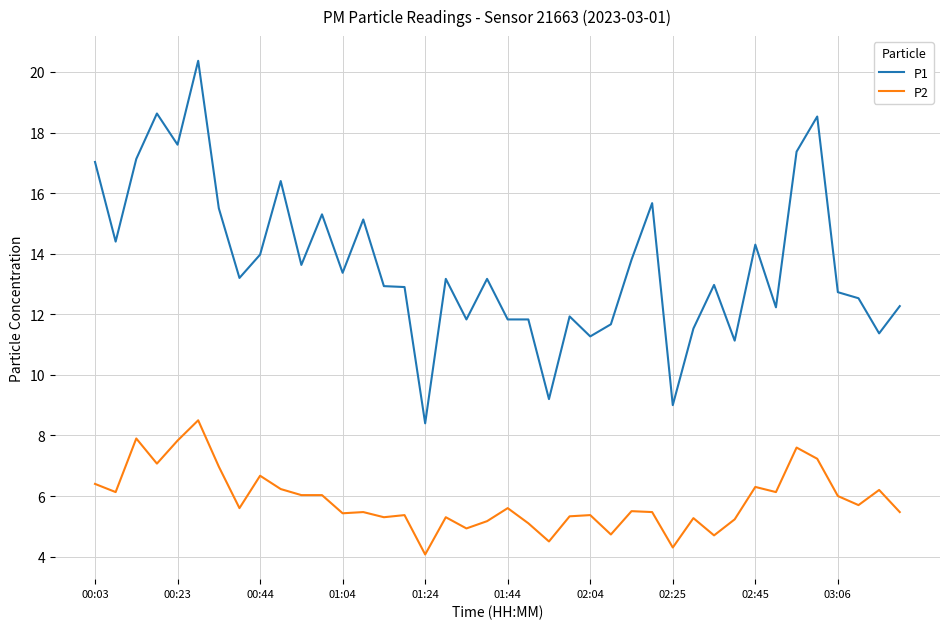

What is the maximum value shown in the chart?

20.4